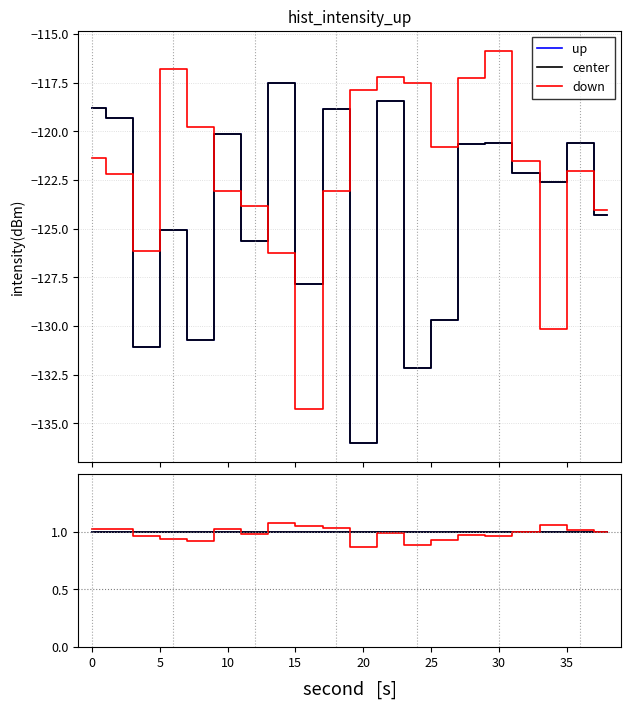

Does the chart display data point markers on the line(s)?

No